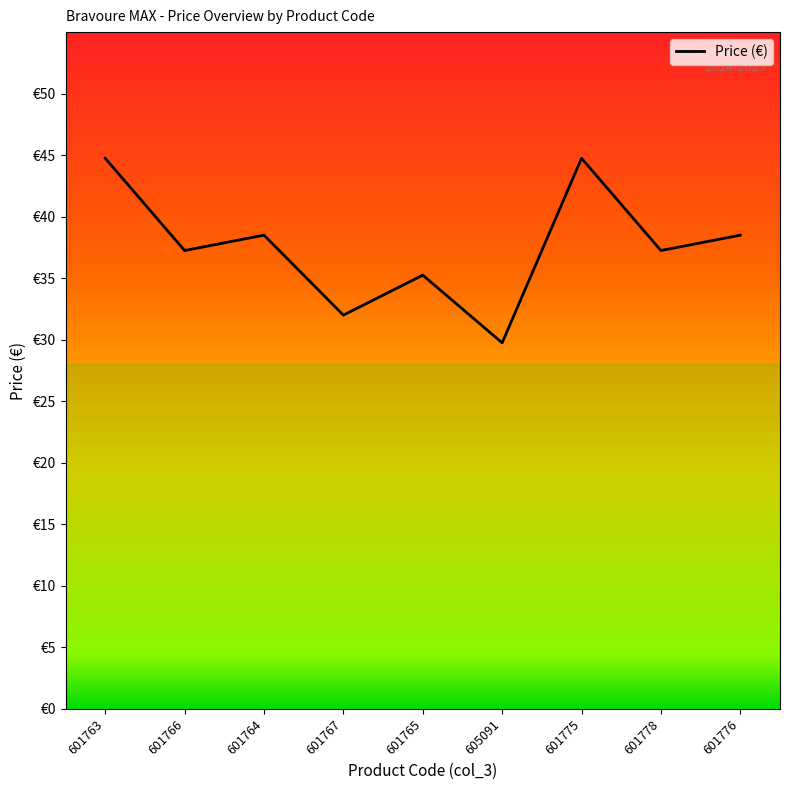

Does the chart have visible grid lines?

No